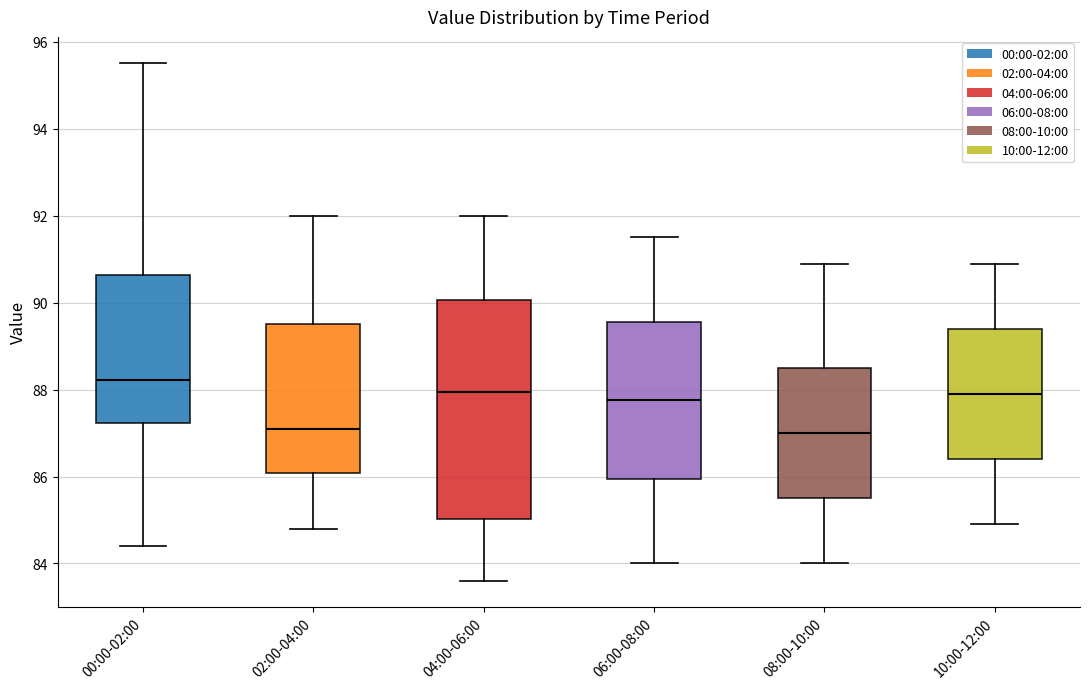

Which box has the highest median line?

00:00-02:00